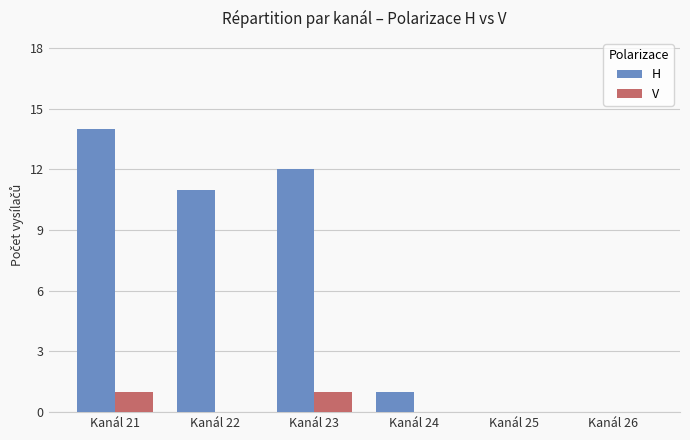

What is the sum of all H values?

38